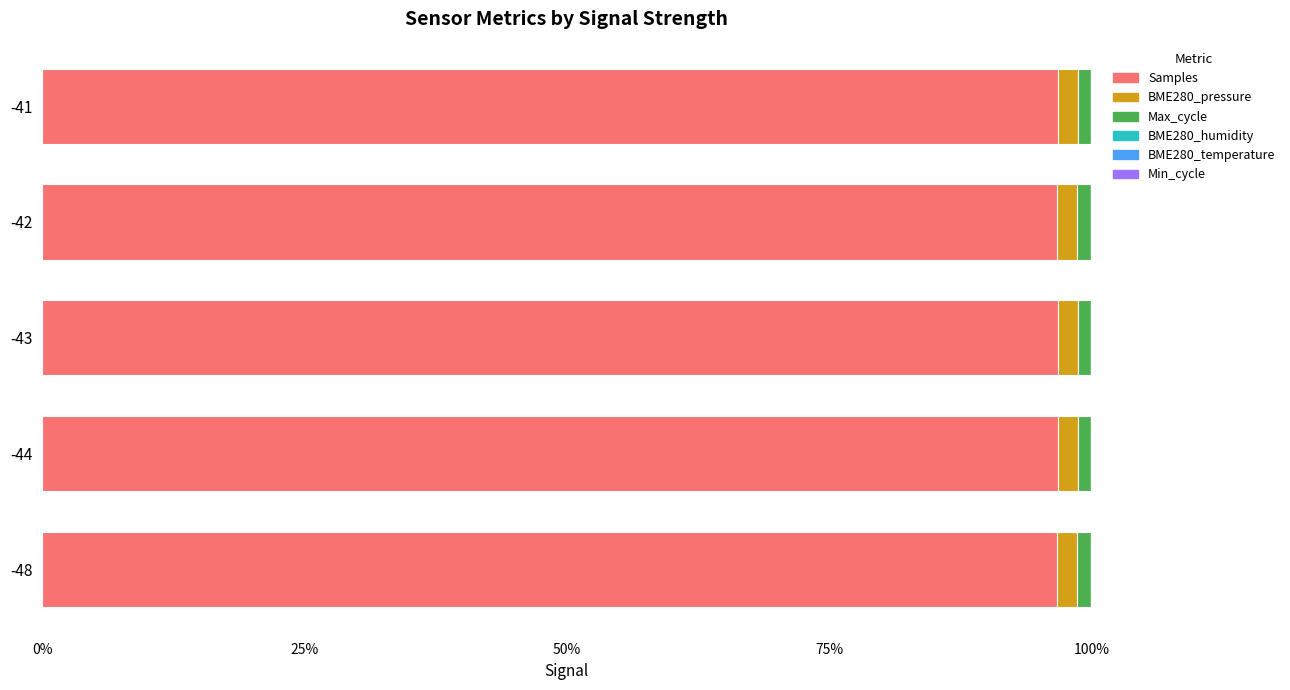

What is the highest value of the Samples series?

96.8